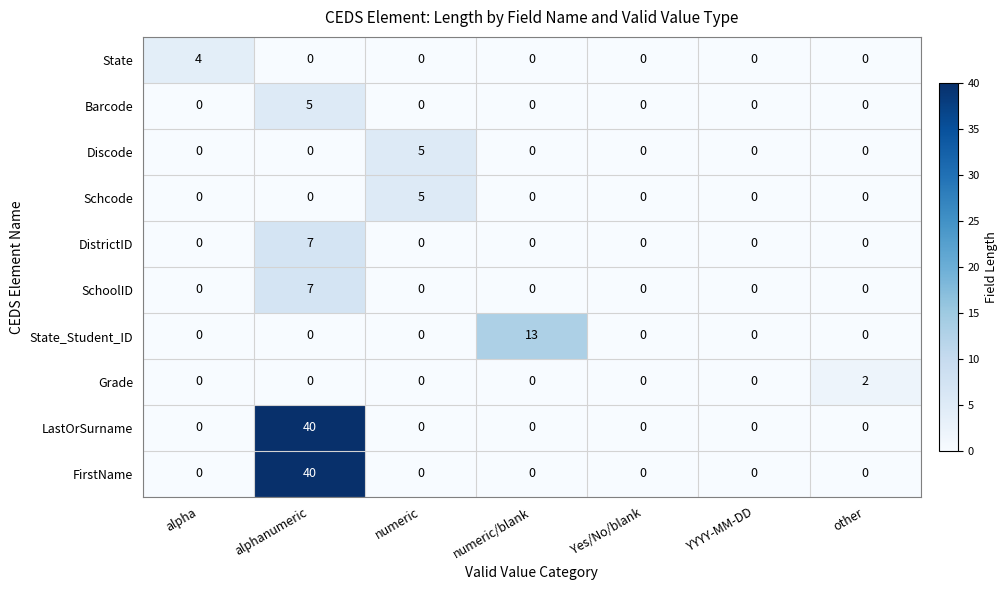

Which series changed the most between numeric/blank and YYYY-MM-DD?

State_Student_ID